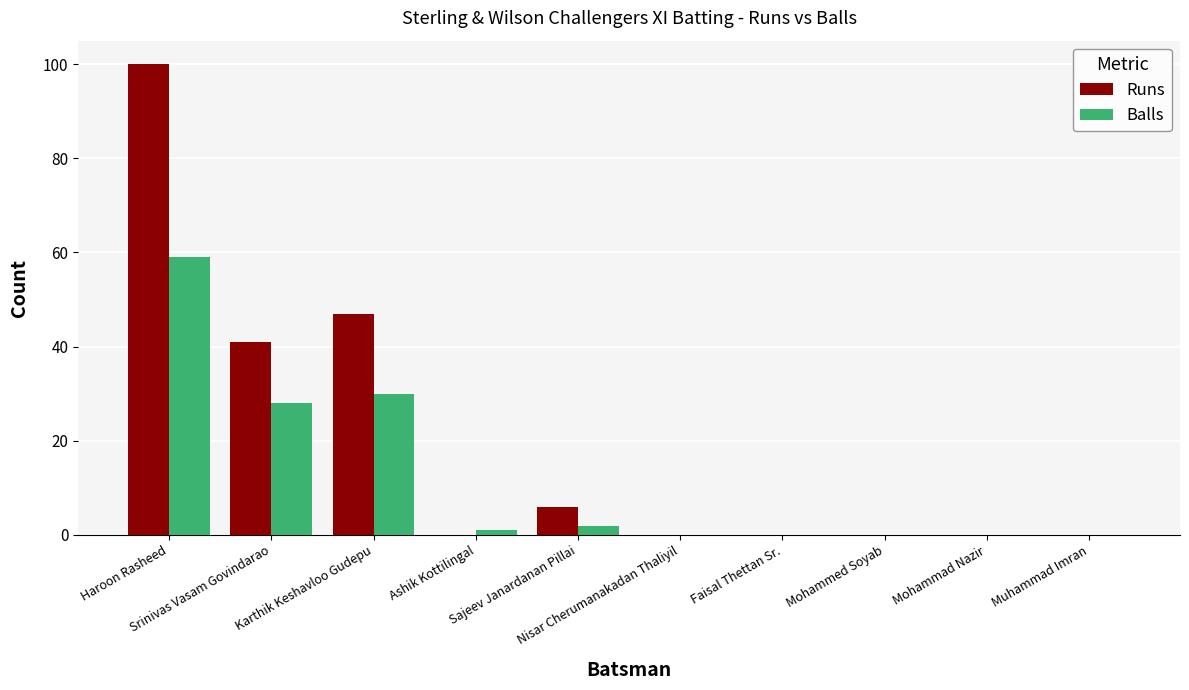

Reading left to right, what are all the values shown in this chart?

Runs: Haroon Rasheed=100	Srinivas Vasam Govindarao=41	Karthik Keshavloo Gudepu=47	Ashik Kottilingal=0	Sajeev Janardanan Pillai=6	Nisar Cherumanakadan Thaliyil=0	Faisal Thettan Sr.=0	Mohammed Soyab=0	Mohammad Nazir=0	Muhammad Imran=0
Balls: Haroon Rasheed=59	Srinivas Vasam Govindarao=28	Karthik Keshavloo Gudepu=30	Ashik Kottilingal=1	Sajeev Janardanan Pillai=2	Nisar Cherumanakadan Thaliyil=0	Faisal Thettan Sr.=0	Mohammed Soyab=0	Mohammad Nazir=0	Muhammad Imran=0